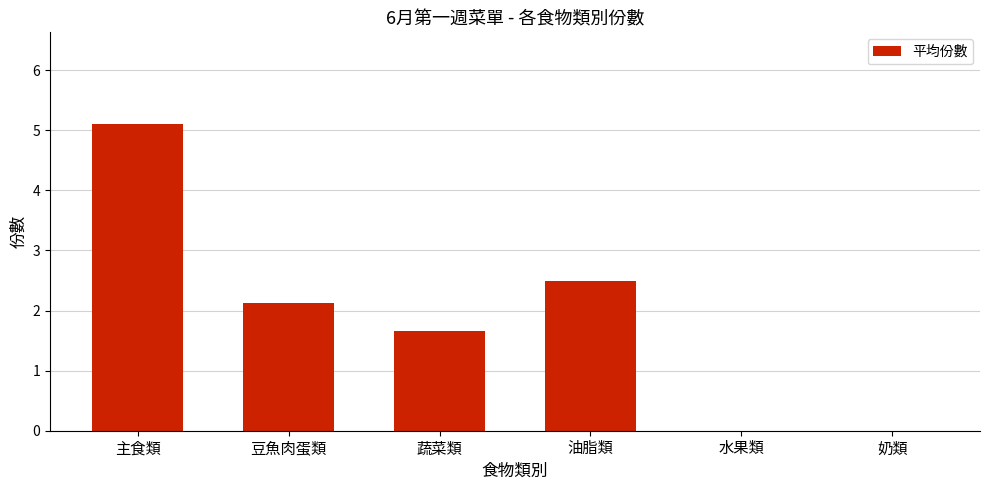

The chart shows a value of 5.1 at 主食類. True or false?

True